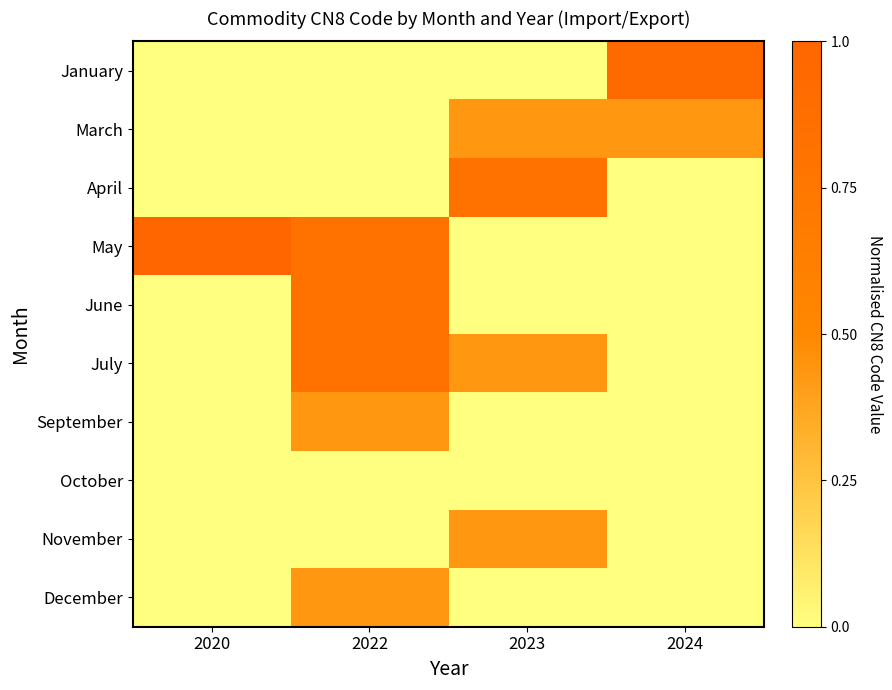

What is the difference between the highest and lowest values at 2022?

0.8